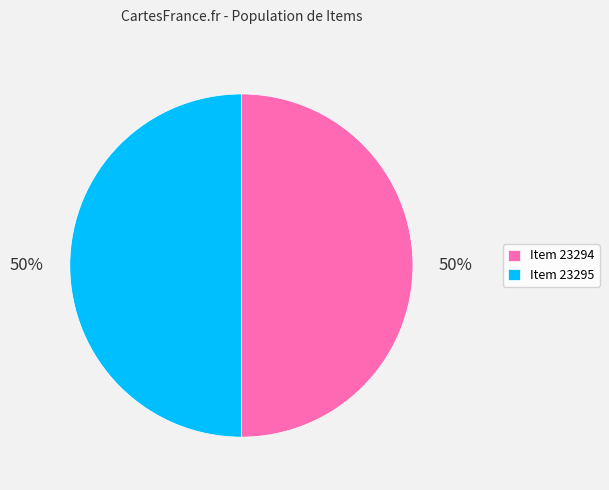

True or false: Item 23295 accounts for 50% of the total.

True